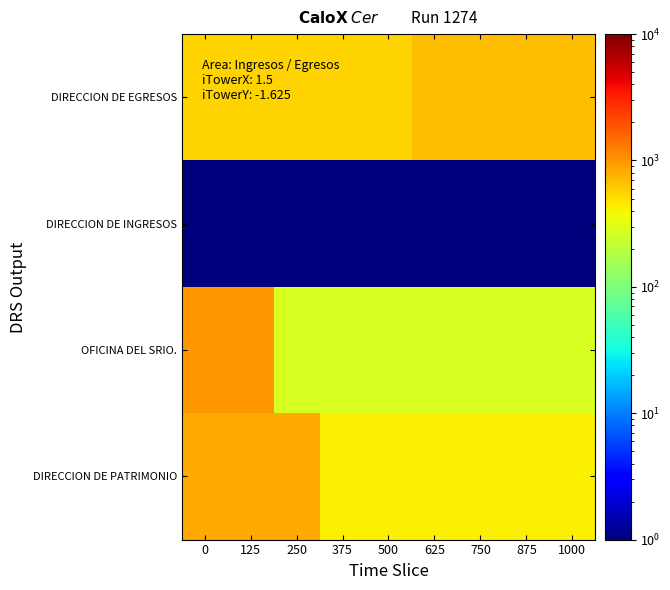

What is the total value across all series at 1000?

1390.8